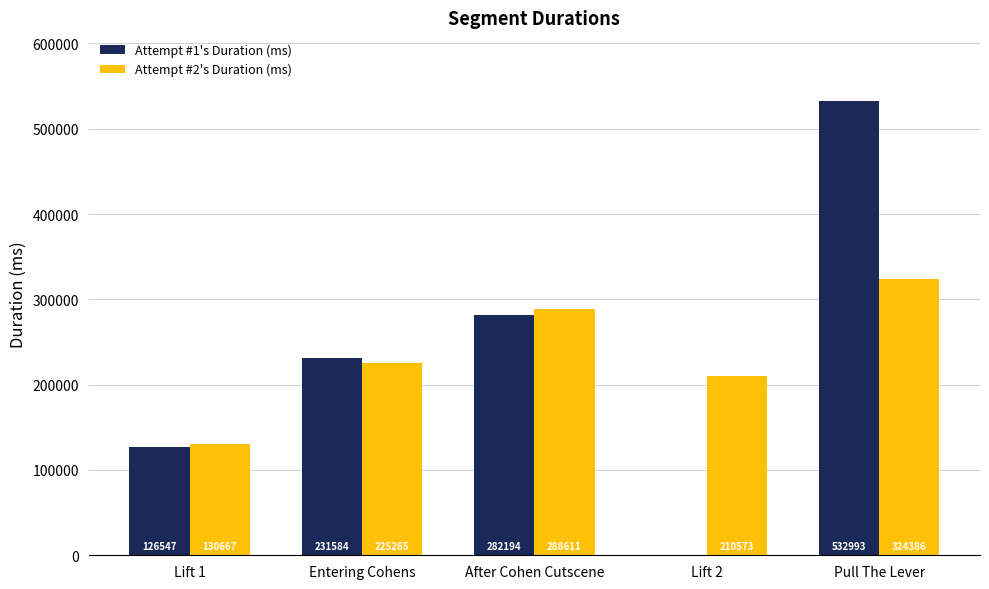

Count the number of categories in the chart.

5